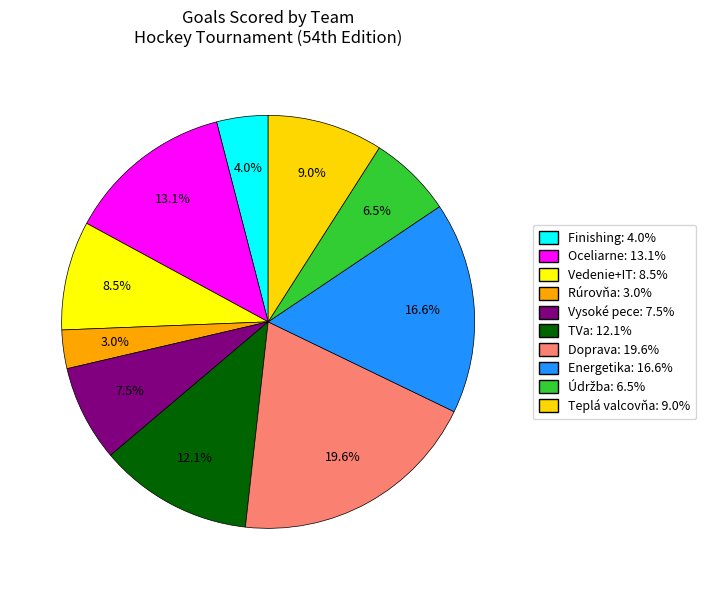

Approximately how many times larger is the value at Rúrovňa compared to Energetika?

0.2